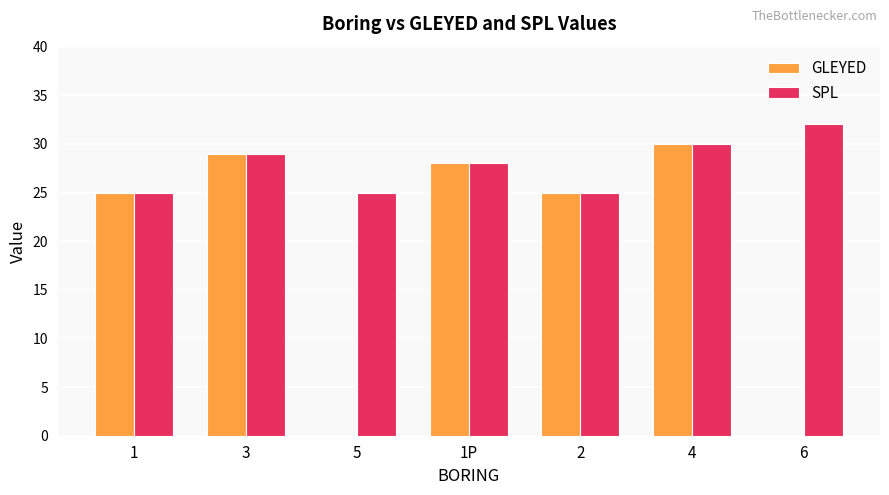

Which category has the highest value across all series?

6